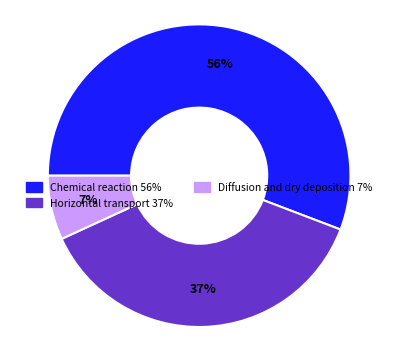

What is the smallest slice in the pie chart?

Diffusion and dry deposition